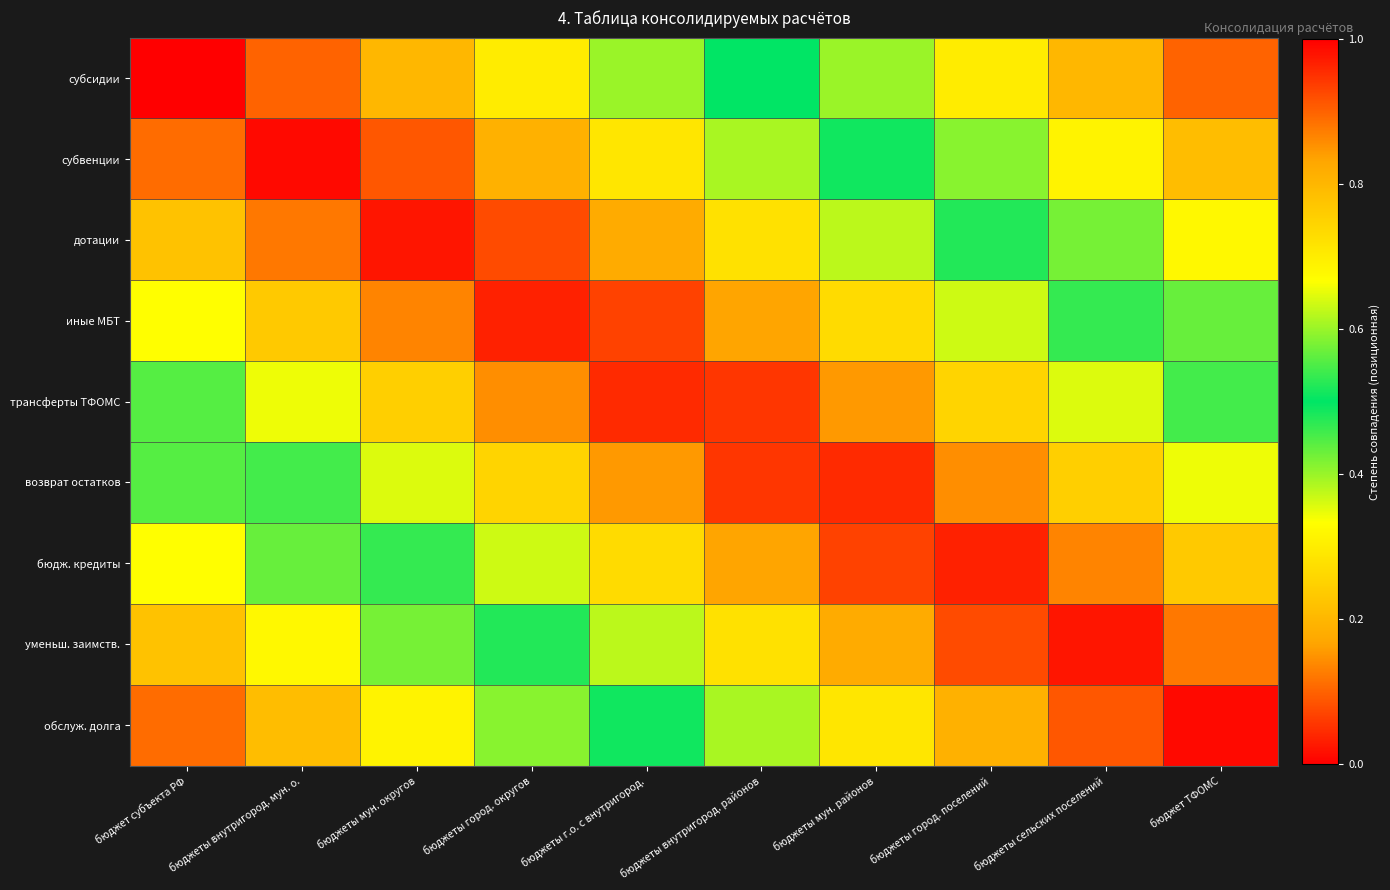

Reading left to right, extract all data points from this chart.

субсидии: бюджет субъекта РФ=1.0	бюджеты внутригород. мун. о.=0.9	бюджеты мун. округов=0.8	бюджеты город. округов=0.7	бюджеты г.о. с внутригород.=0.6	бюджеты внутригород. районов=0.5	бюджеты мун. районов=0.4	бюджеты город. поселений=0.3	бюджеты сельских поселений=0.2	бюджет ТФОМС=0.1
субвенции: бюджет субъекта РФ=0.9	бюджеты внутригород. мун. о.=1.0	бюджеты мун. округов=0.9	бюджеты город. округов=0.8	бюджеты г.о. с внутригород.=0.7	бюджеты внутригород. районов=0.6	бюджеты мун. районов=0.5	бюджеты город. поселений=0.4	бюджеты сельских поселений=0.3	бюджет ТФОМС=0.2
дотации: бюджет субъекта РФ=0.8	бюджеты внутригород. мун. о.=0.9	бюджеты мун. округов=1.0	бюджеты город. округов=0.9	бюджеты г.о. с внутригород.=0.8	бюджеты внутригород. районов=0.7	бюджеты мун. районов=0.6	бюджеты город. поселений=0.5	бюджеты сельских поселений=0.4	бюджет ТФОМС=0.3
иные МБТ: бюджет субъекта РФ=0.7	бюджеты внутригород. мун. о.=0.8	бюджеты мун. округов=0.9	бюджеты город. округов=1.0	бюджеты г.о. с внутригород.=0.9	бюджеты внутригород. районов=0.8	бюджеты мун. районов=0.7	бюджеты город. поселений=0.6	бюджеты сельских поселений=0.5	бюджет ТФОМС=0.4
трансферты ТФОМС: бюджет субъекта РФ=0.6	бюджеты внутригород. мун. о.=0.7	бюджеты мун. округов=0.8	бюджеты город. округов=0.9	бюджеты г.о. с внутригород.=1.0	бюджеты внутригород. районов=0.9	бюджеты мун. районов=0.8	бюджеты город. поселений=0.7	бюджеты сельских поселений=0.6	бюджет ТФОМС=0.5
возврат остатков: бюджет субъекта РФ=0.4	бюджеты внутригород. мун. о.=0.5	бюджеты мун. округов=0.6	бюджеты город. округов=0.7	бюджеты г.о. с внутригород.=0.8	бюджеты внутригород. районов=0.9	бюджеты мун. районов=1.0	бюджеты город. поселений=0.9	бюджеты сельских поселений=0.8	бюджет ТФОМС=0.7
бюдж. кредиты: бюджет субъекта РФ=0.3	бюджеты внутригород. мун. о.=0.4	бюджеты мун. округов=0.5	бюджеты город. округов=0.6	бюджеты г.о. с внутригород.=0.7	бюджеты внутригород. районов=0.8	бюджеты мун. районов=0.9	бюджеты город. поселений=1.0	бюджеты сельских поселений=0.9	бюджет ТФОМС=0.8
уменьш. заимств.: бюджет субъекта РФ=0.2	бюджеты внутригород. мун. о.=0.3	бюджеты мун. округов=0.4	бюджеты город. округов=0.5	бюджеты г.о. с внутригород.=0.6	бюджеты внутригород. районов=0.7	бюджеты мун. районов=0.8	бюджеты город. поселений=0.9	бюджеты сельских поселений=1.0	бюджет ТФОМС=0.9
обслуж. долга: бюджет субъекта РФ=0.1	бюджеты внутригород. мун. о.=0.2	бюджеты мун. округов=0.3	бюджеты город. округов=0.4	бюджеты г.о. с внутригород.=0.5	бюджеты внутригород. районов=0.6	бюджеты мун. районов=0.7	бюджеты город. поселений=0.8	бюджеты сельских поселений=0.9	бюджет ТФОМС=1.0